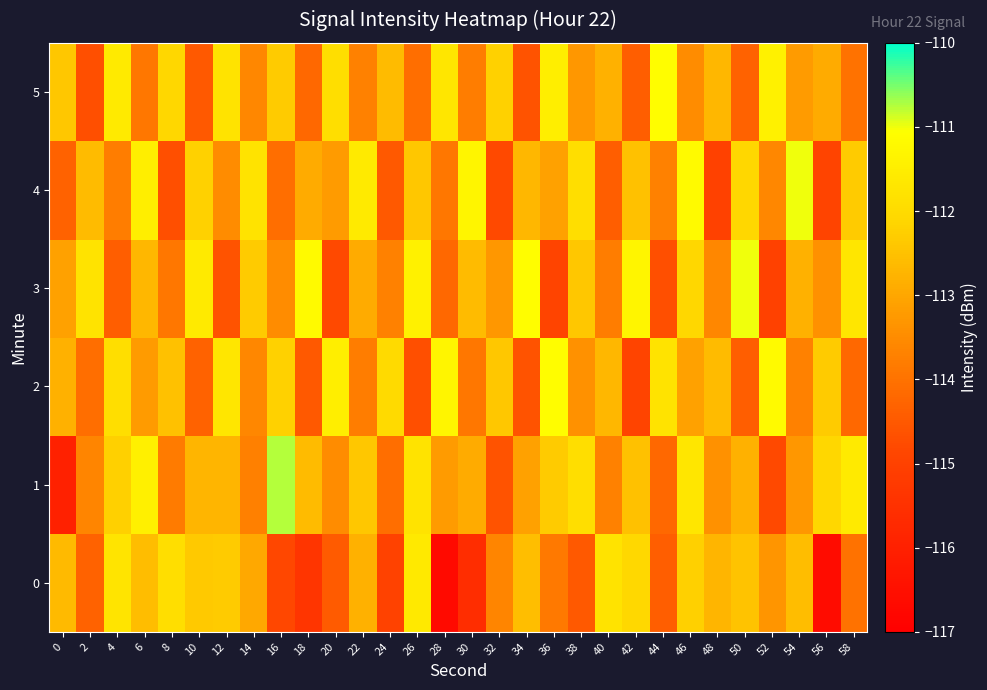

What is the greatest value displayed?

-110.7